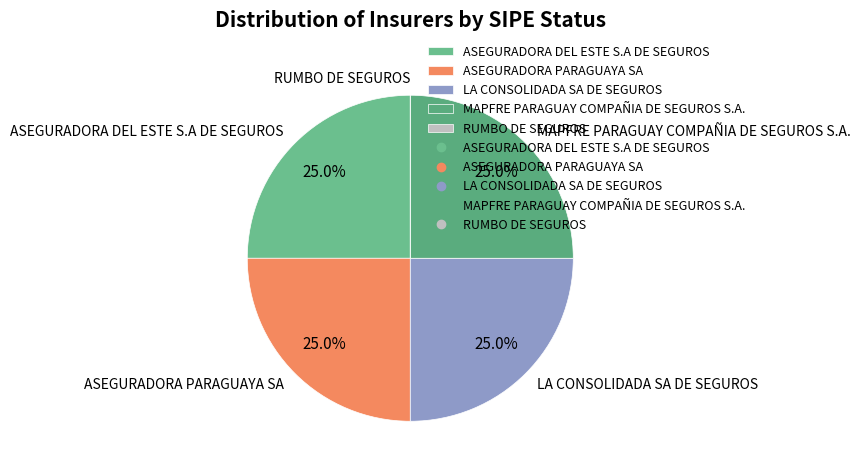

What is the ratio of the value at MAPFRE PARAGUAY COMPAÑIA DE SEGUROS S.A. to the value at ASEGURADORA DEL ESTE S.A DE SEGUROS?

1.0